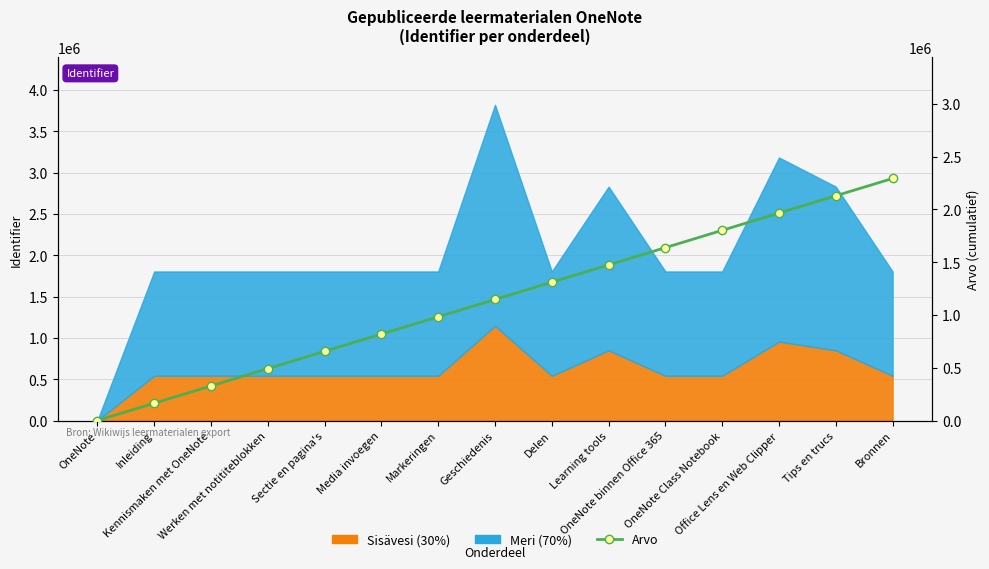

The value at Geschiedenis is 314681.7. True or false?

False